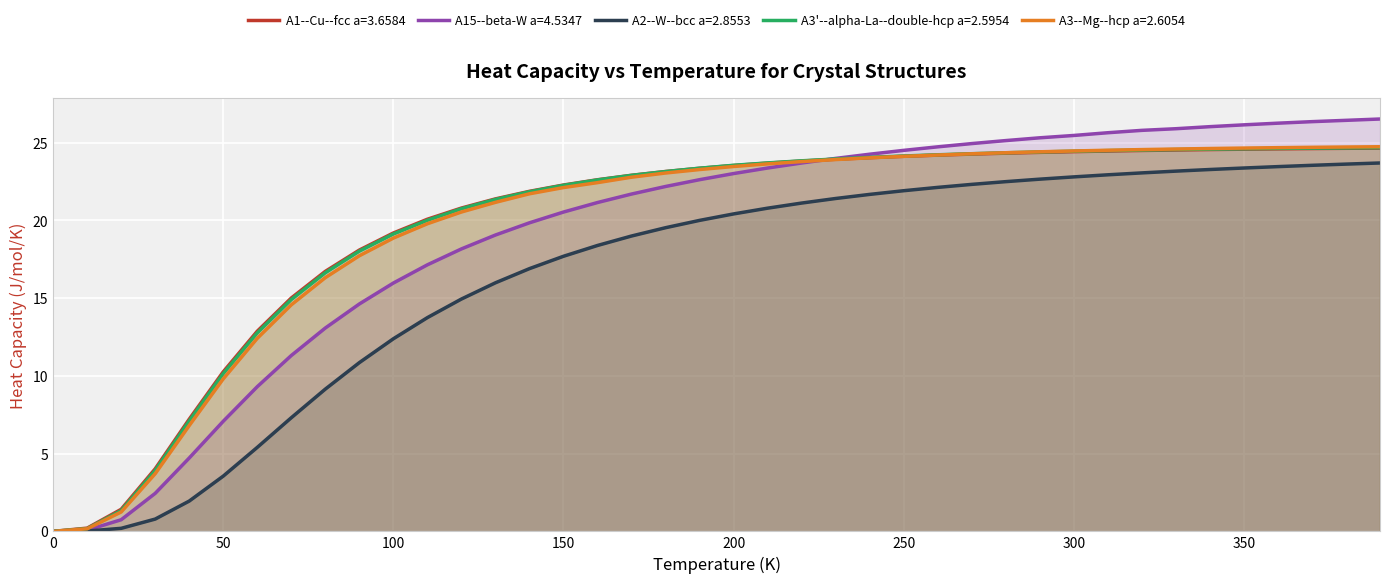

True or false: A3--Mg--hcp a=2.6054 and A2--W--bcc a=2.8553 cross at least once.

False